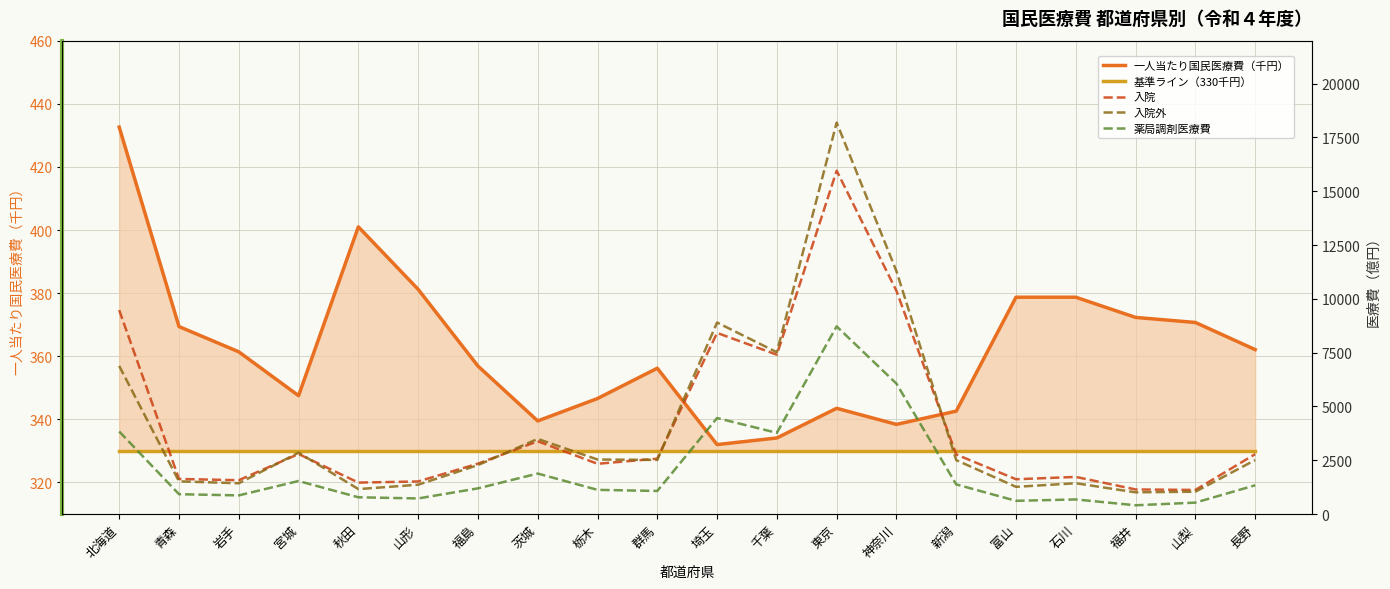

The 基準ライン（330千円） series shows 583.7 at 栃木. True or false?

False